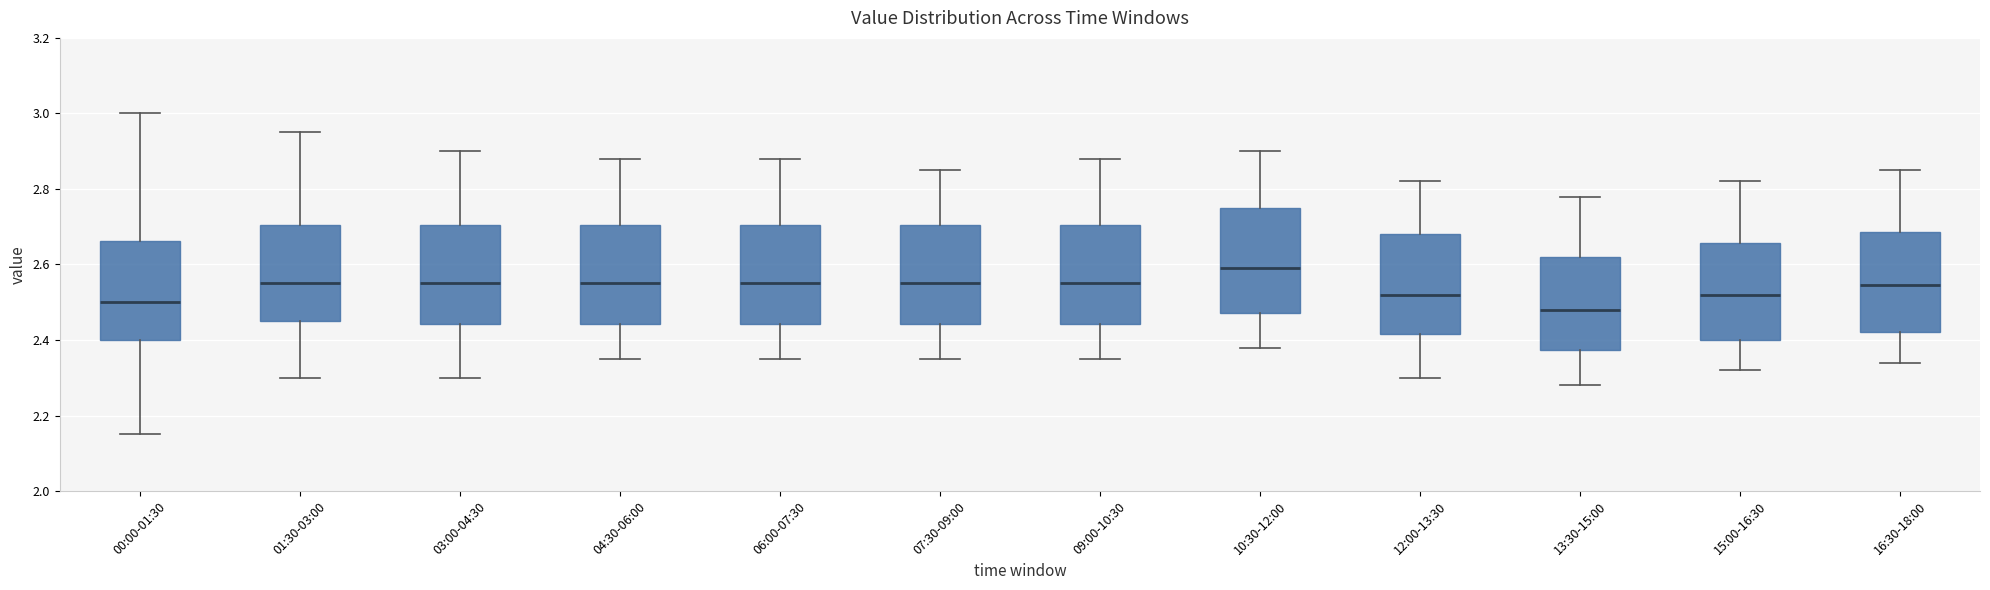

Reading left to right, read every box against the y-axis: the position of its median line, the range the box covers, and the ends of its whiskers. The values are not printed on the chart, so give them approximately, as read against the axis.

00:00-01:30: median 2.50, box 2.40 to 2.66, whiskers 2.16 to 3.00
01:30-03:00: median 2.56, box 2.46 to 2.70, whiskers 2.30 to 2.96
03:00-04:30: median 2.56, box 2.44 to 2.70, whiskers 2.30 to 2.90
04:30-06:00: median 2.56, box 2.44 to 2.70, whiskers 2.36 to 2.88
06:00-07:30: median 2.56, box 2.44 to 2.70, whiskers 2.36 to 2.88
07:30-09:00: median 2.56, box 2.44 to 2.70, whiskers 2.36 to 2.86
09:00-10:30: median 2.56, box 2.44 to 2.70, whiskers 2.36 to 2.88
10:30-12:00: median 2.60, box 2.48 to 2.76, whiskers 2.38 to 2.90
12:00-13:30: median 2.52, box 2.42 to 2.68, whiskers 2.30 to 2.82
13:30-15:00: median 2.48, box 2.38 to 2.62, whiskers 2.28 to 2.78
15:00-16:30: median 2.52, box 2.40 to 2.66, whiskers 2.32 to 2.82
16:30-18:00: median 2.54, box 2.42 to 2.68, whiskers 2.34 to 2.86